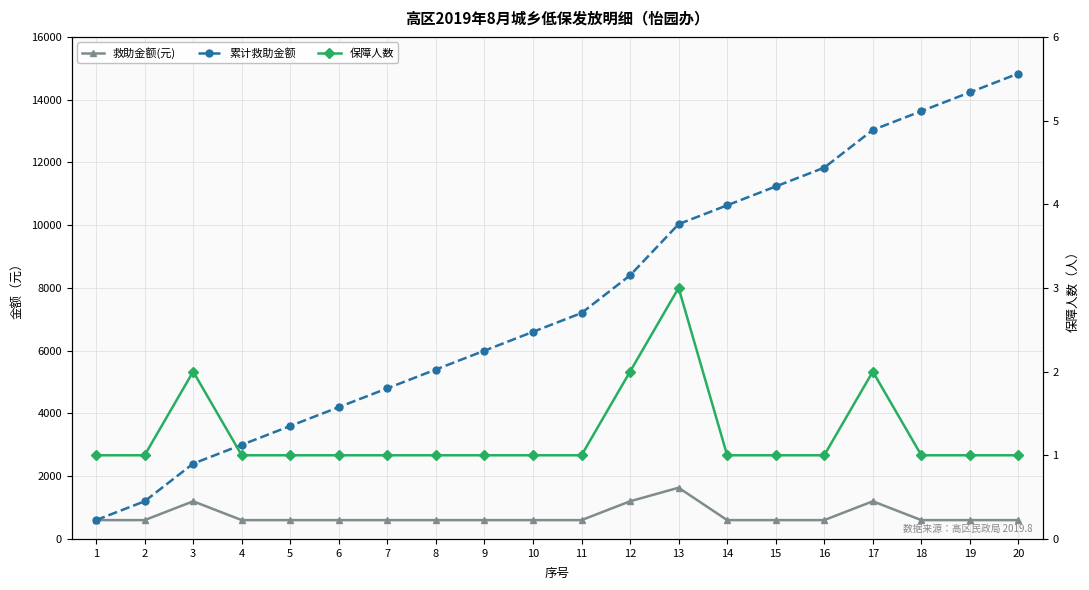

The 累计救助金额 series shows 23711 at 20. True or false?

False